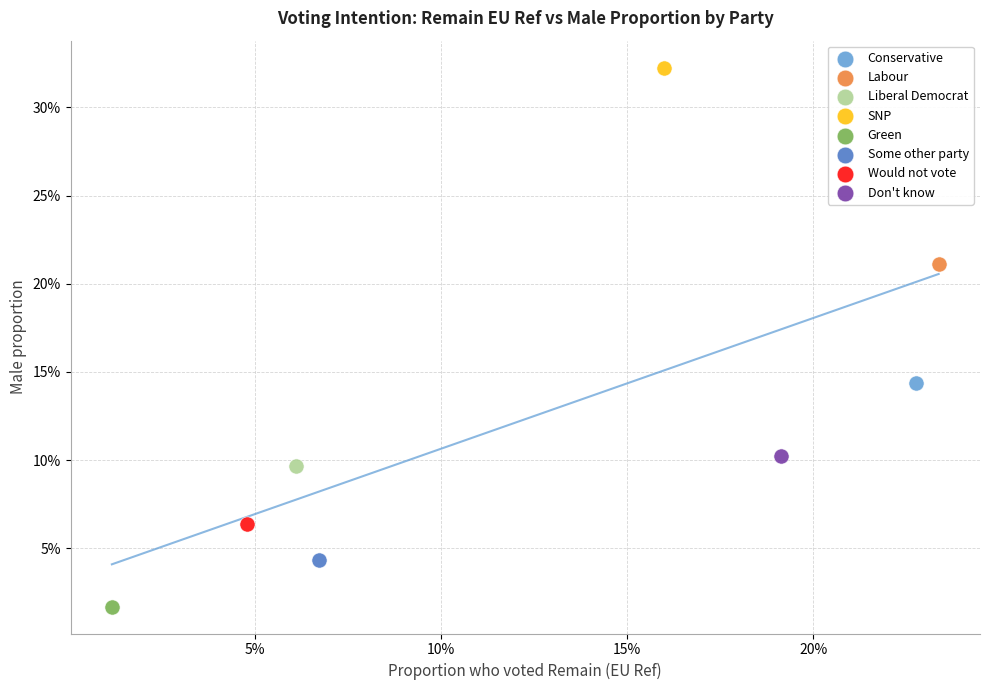

What are all the series names shown in the legend?

Conservative, Labour, Liberal Democrat, SNP, Green, Some other party, Would not vote, Don't know